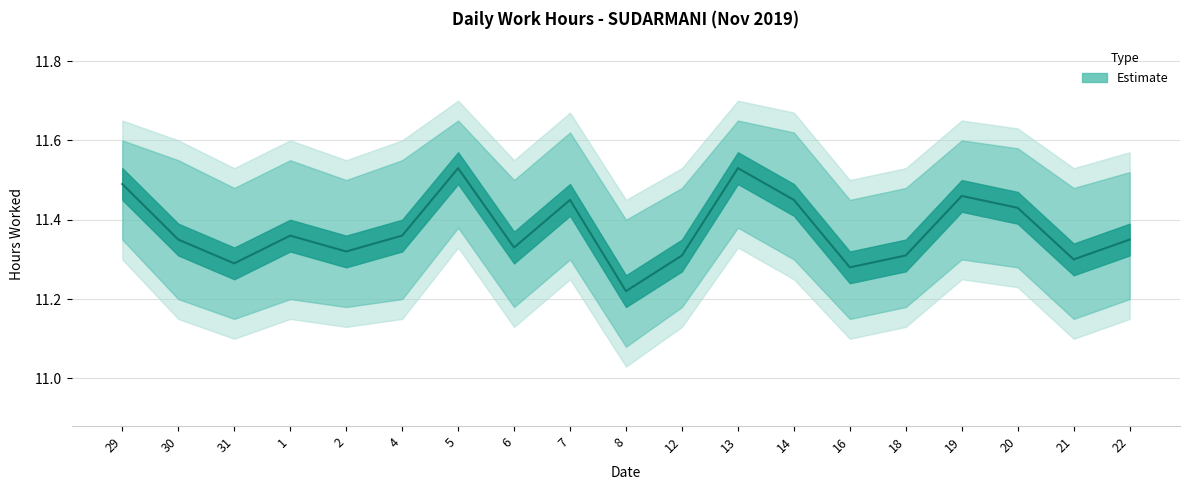

Does the chart have visible grid lines?

Yes